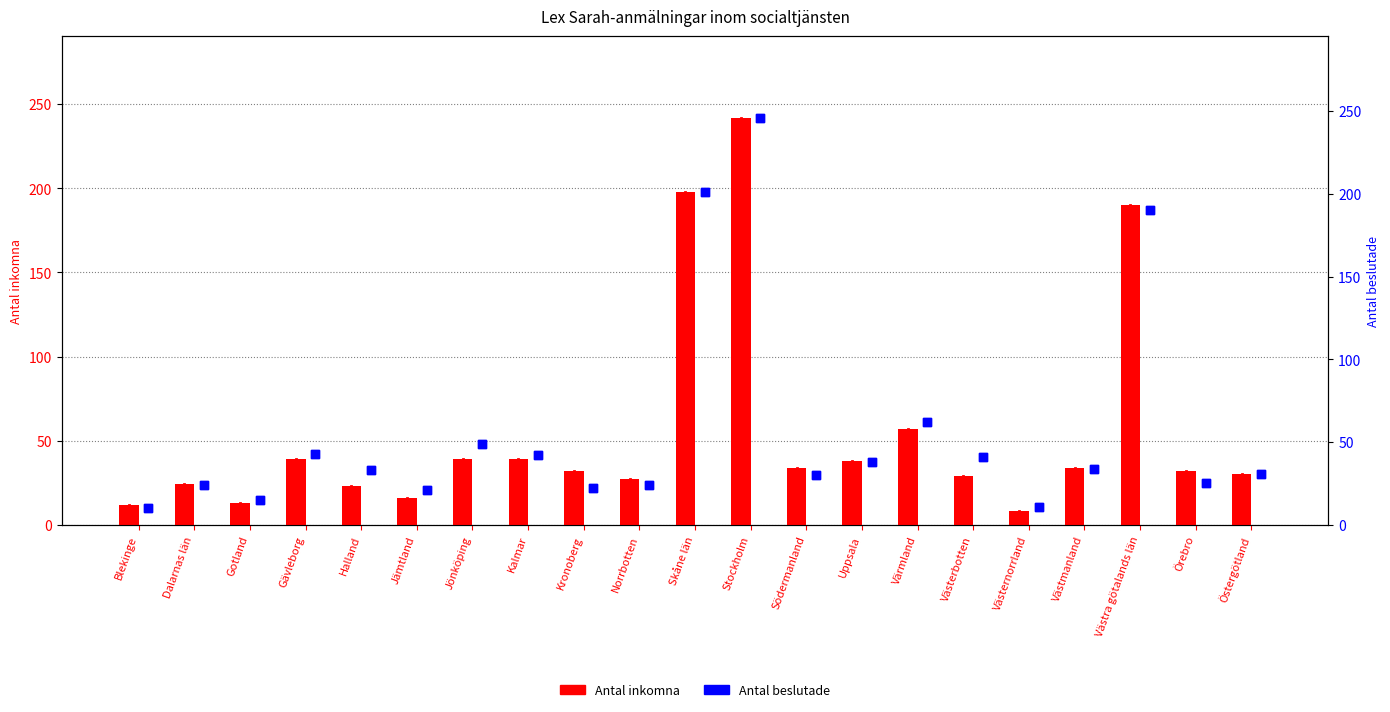

At which category is the sum across all series the highest?

Stockholm